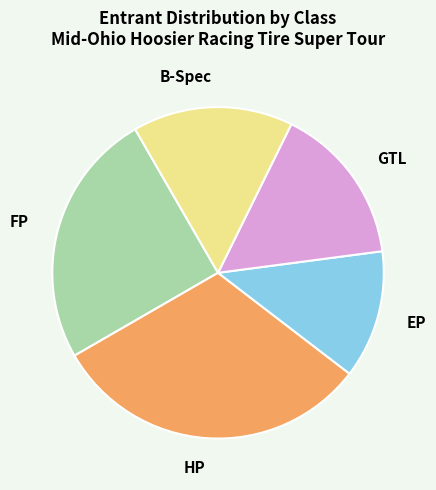

What is the smallest slice in the pie chart?

EP